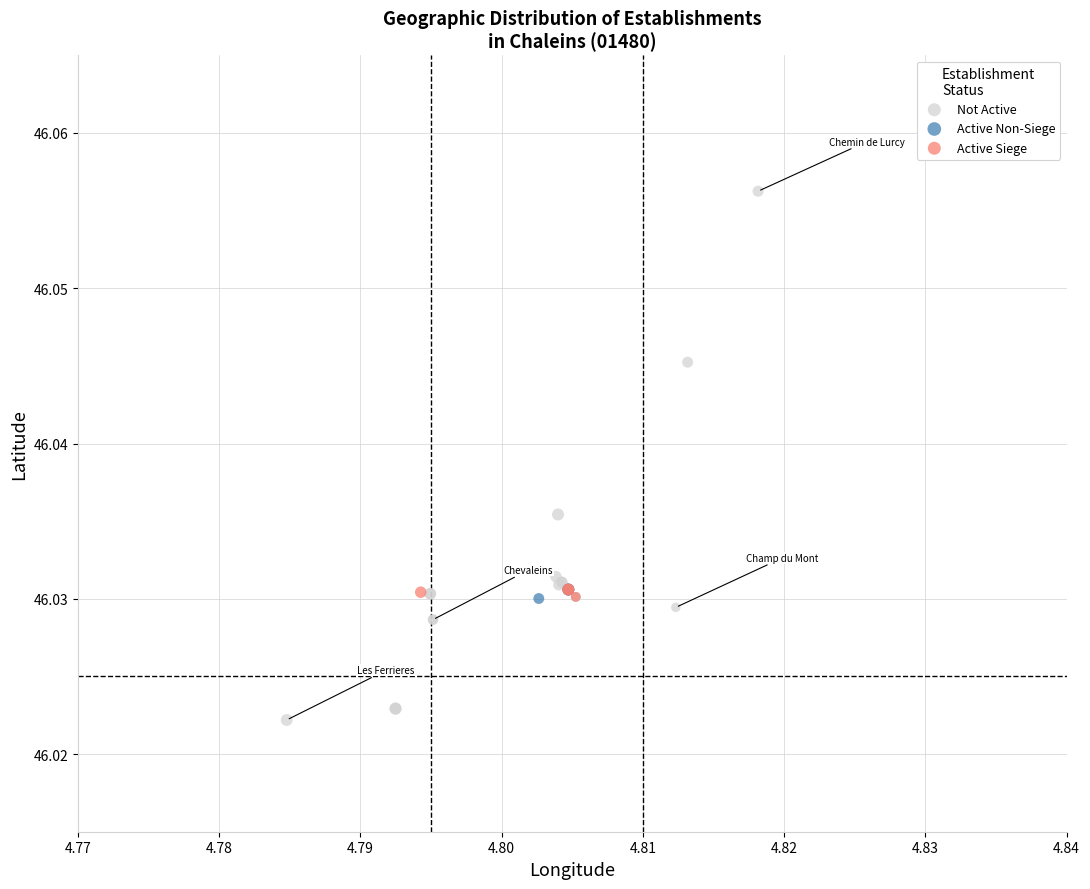

Which series reaches the maximum Y coordinate?

Not Active